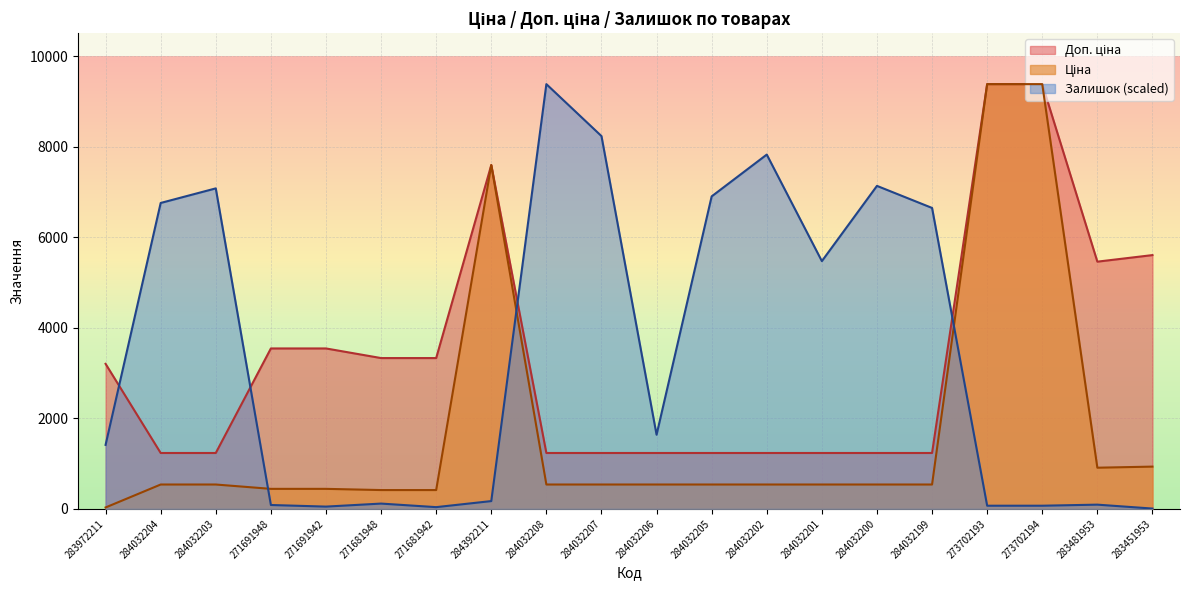

True or false: Ціна has more than 1 points higher than both neighbors.

False